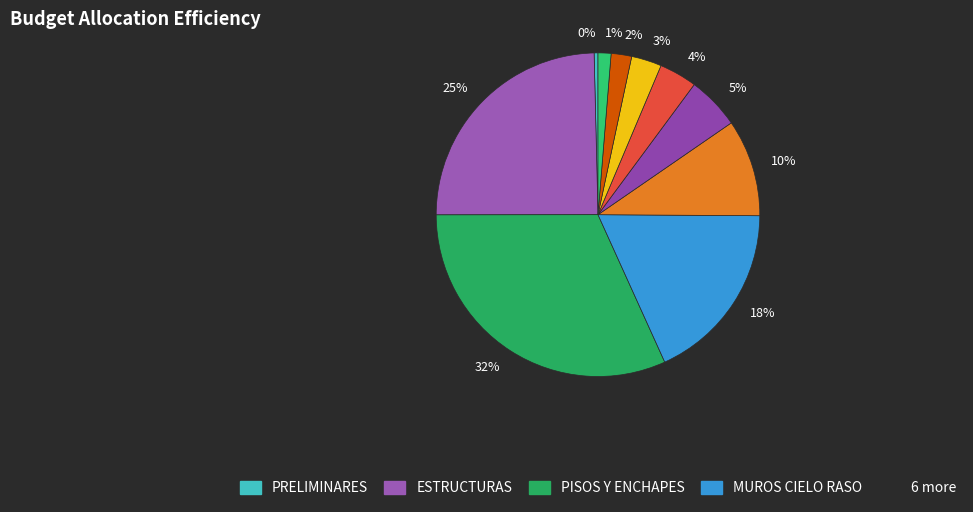

Count the number of slices in the pie.

10